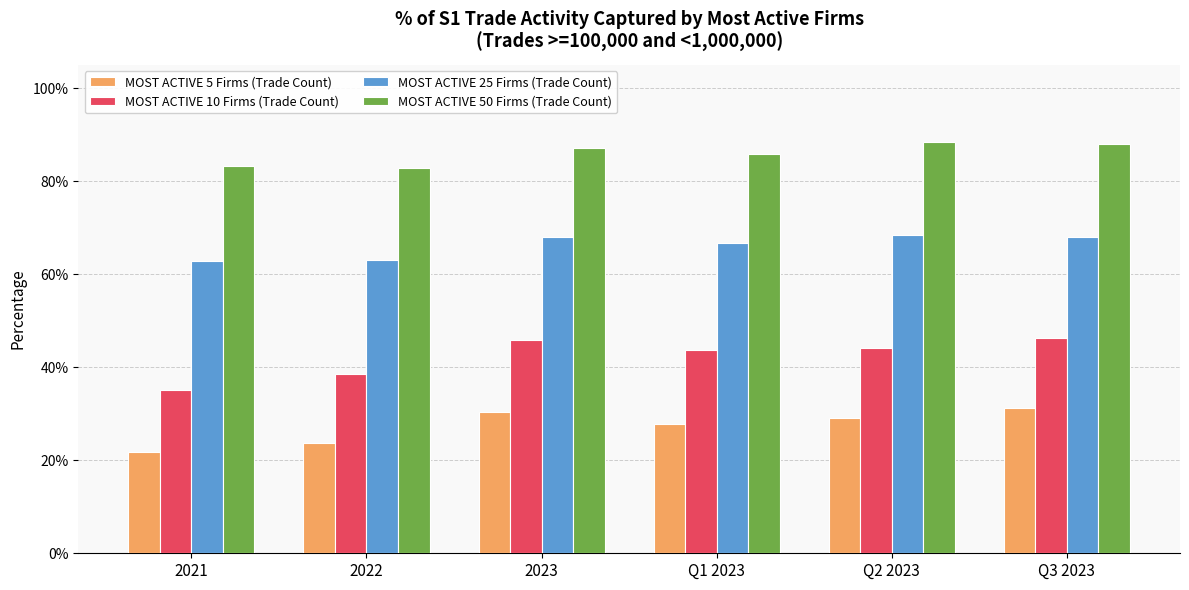

What are all the series names shown in the legend?

MOST ACTIVE 5 Firms (Trade Count), MOST ACTIVE 10 Firms (Trade Count), MOST ACTIVE 25 Firms (Trade Count), MOST ACTIVE 50 Firms (Trade Count)